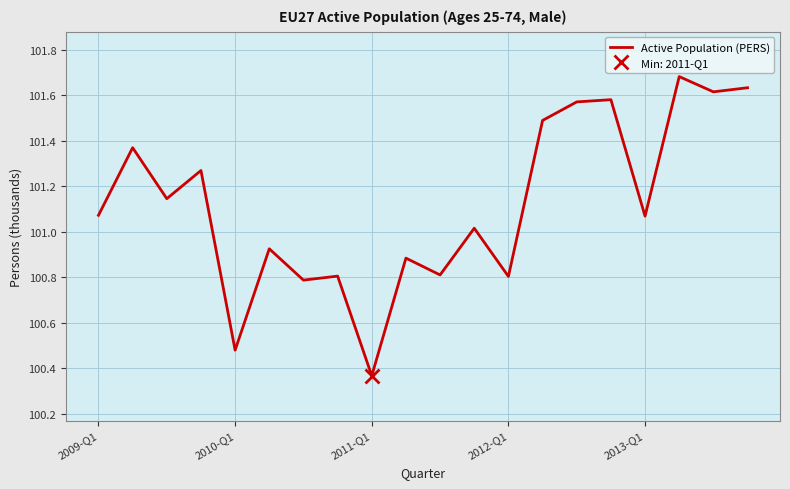

Is it true that Active Population (PERS) equals 36.7 at 2011-Q1?

False